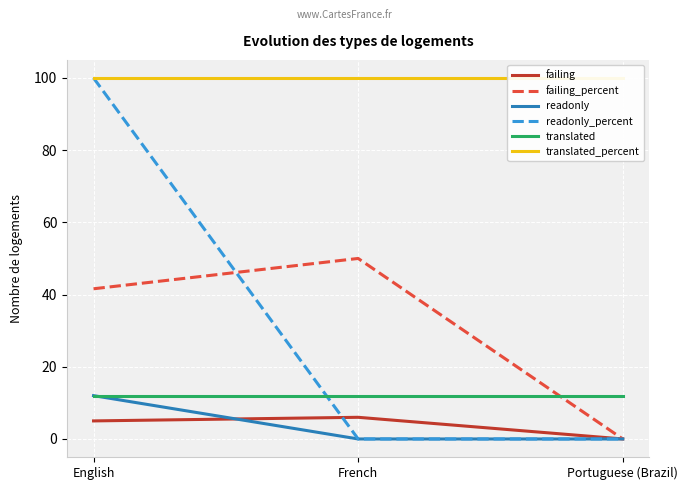

Rank the series by their maximum value, from highest to lowest.

readonly_percent, translated_percent, failing_percent, readonly, translated, failing